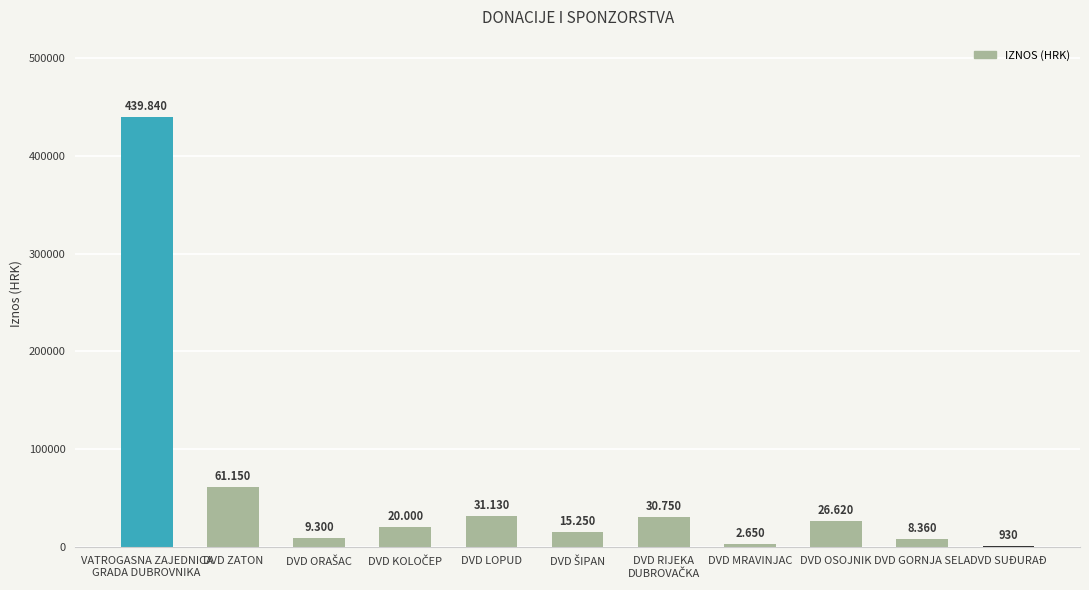

Reading left to right, list all the values displayed in this chart.

VATROGASNA ZAJEDNICA
GRADA DUBROVNIKA=439840	DVD ZATON=61150	DVD ORAŠAC=9300	DVD KOLOČEP=20000	DVD LOPUD=31130	DVD ŠIPAN=15250	DVD RIJEKA
DUBROVAČKA=30750	DVD MRAVINJAC=2650	DVD OSOJNIK=26620	DVD GORNJA SELA=8360	DVD SUĐURAĐ=930